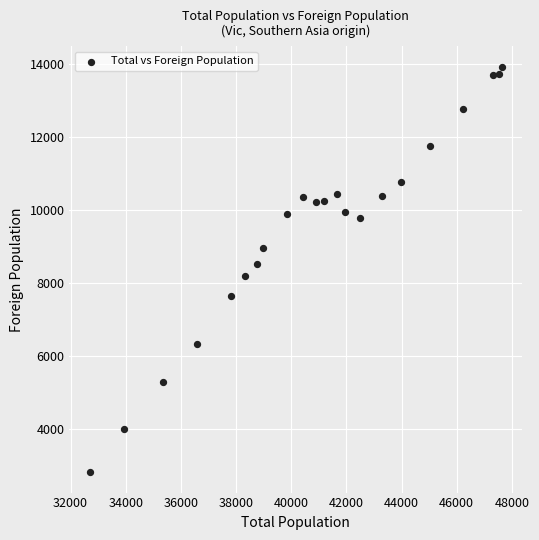

What is the range of X values (max minus min)?

14924